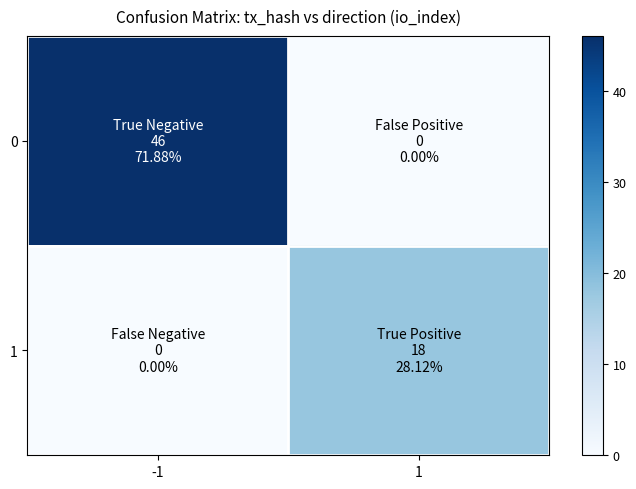

Reading right to left, transcribe all the data shown in this chart.

0: 1=0	-1=46
1: 1=18	-1=0